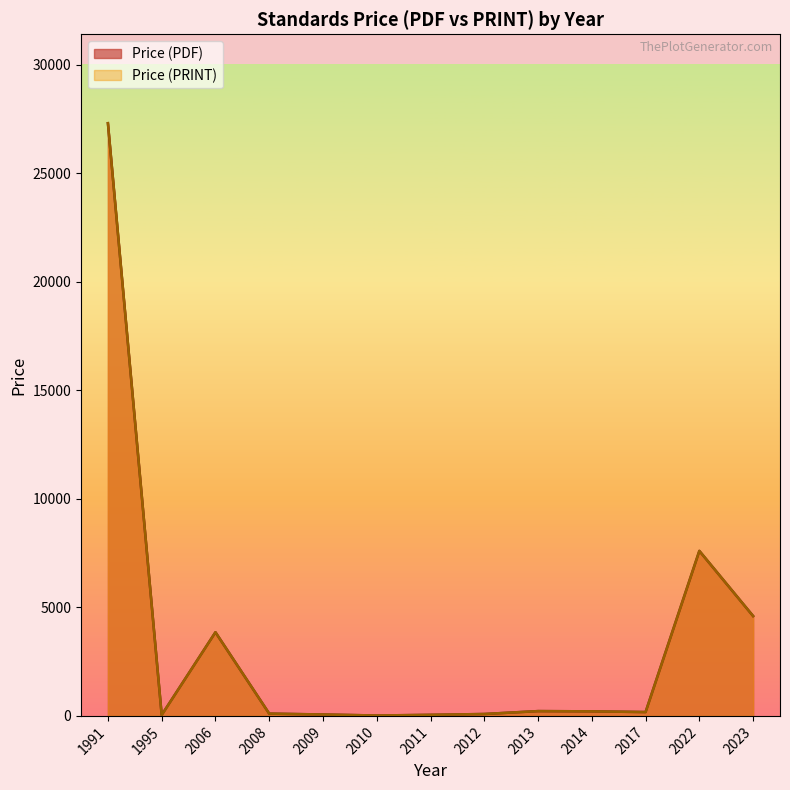

Read the Price (PDF) value at 1991, to the nearest 100.

27300